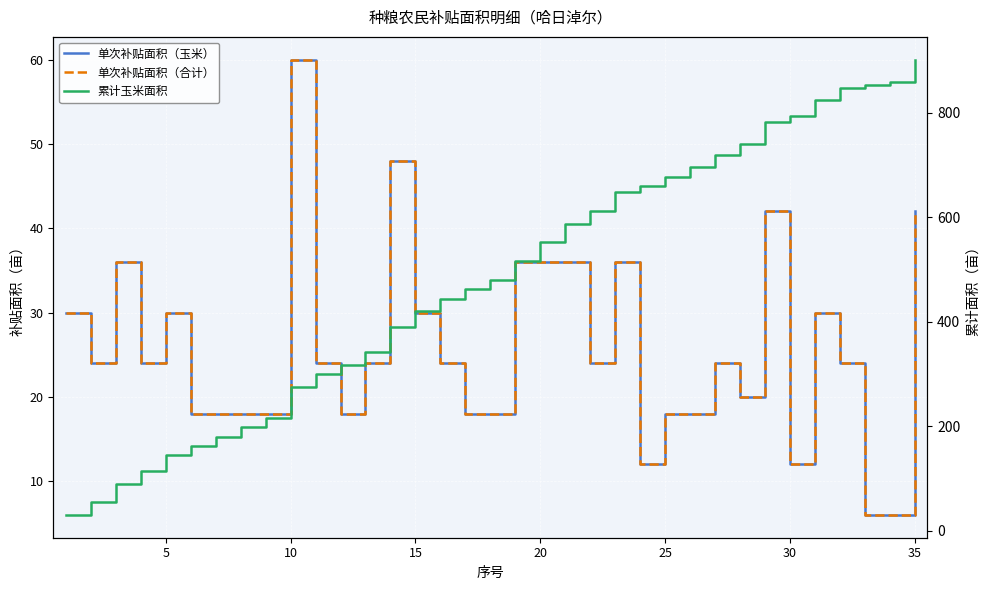

What is the approximate value of 累计玉米面积 at 16, to the nearest 50?

450